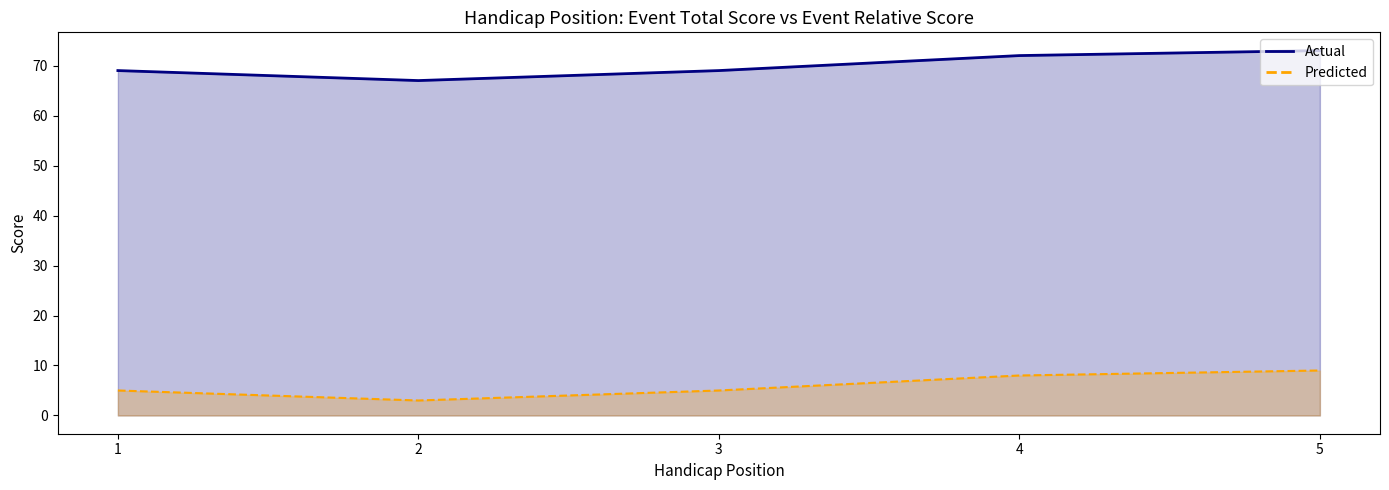

What is the difference between the event_total_score values at 5 and 3?

4